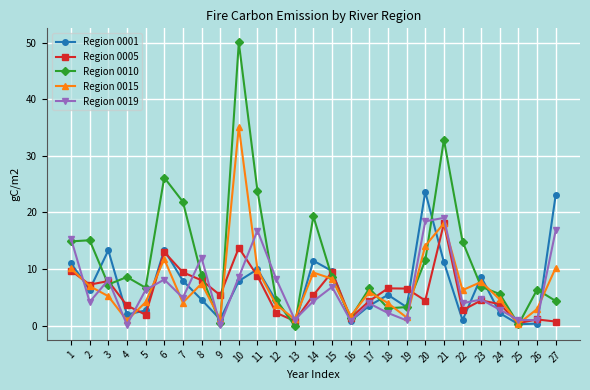

Is it true that Region 0010 equals 32.8 at 21?

True